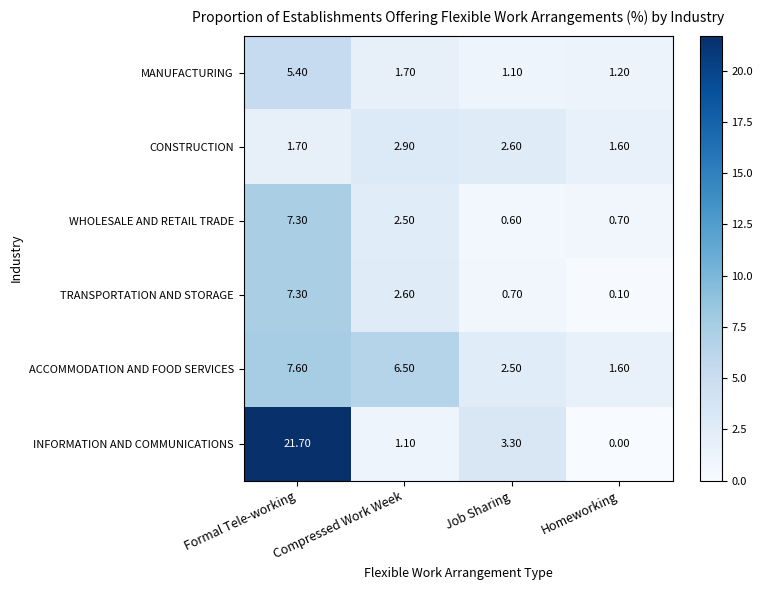

Which series has the largest total across all categories?

INFORMATION AND COMMUNICATIONS